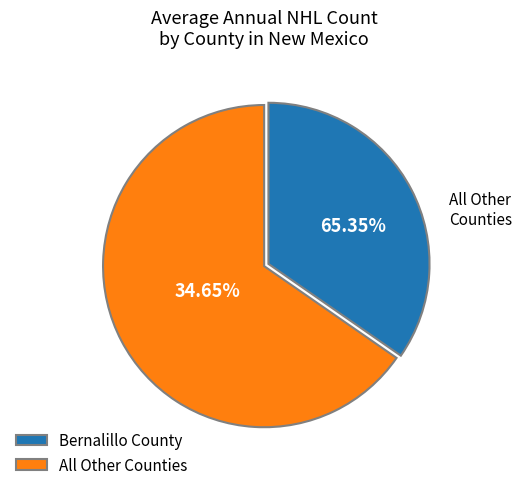

The San Miguel County slice represents 15% of the pie. True or false?

False